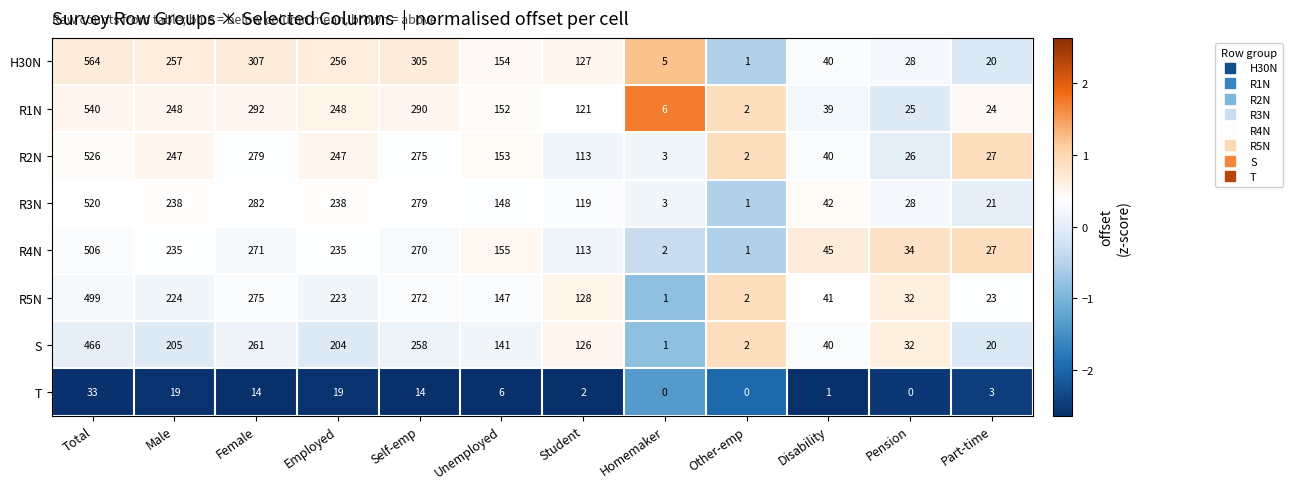

Which series has the widest spread of values?

H30N